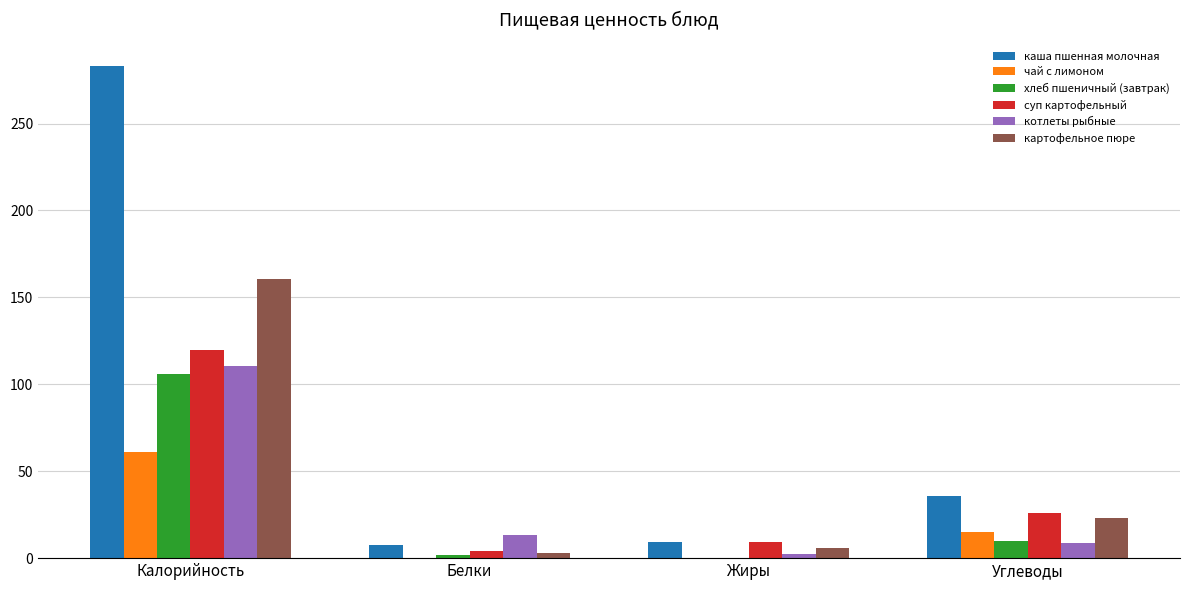

At which category does the chart reach its peak across all series?

Калорийность